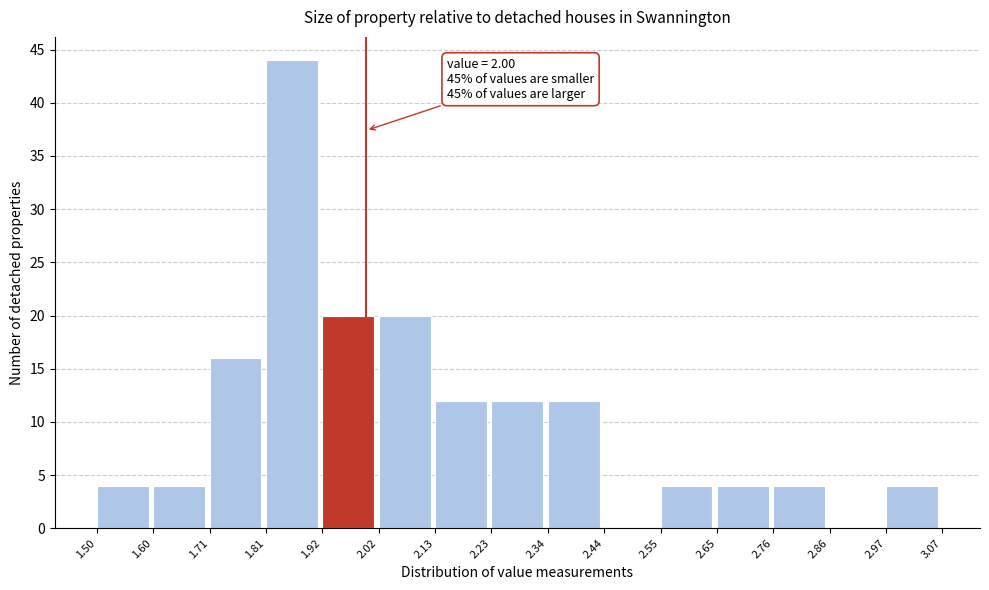

Over which range of the x-axis is the bar tallest?

1.81 to 1.92